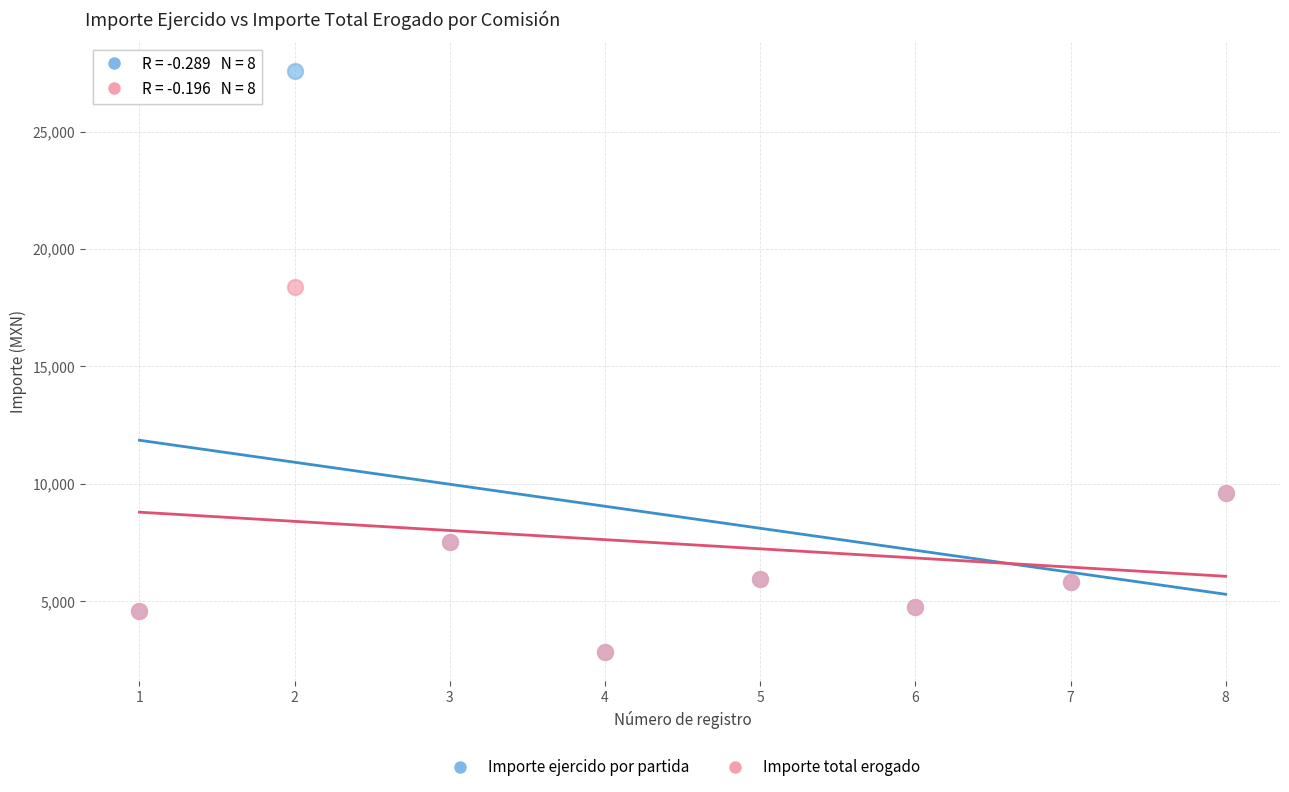

In the Importe ejercido por partida series, what Y value is closest to 15201?

9611.1